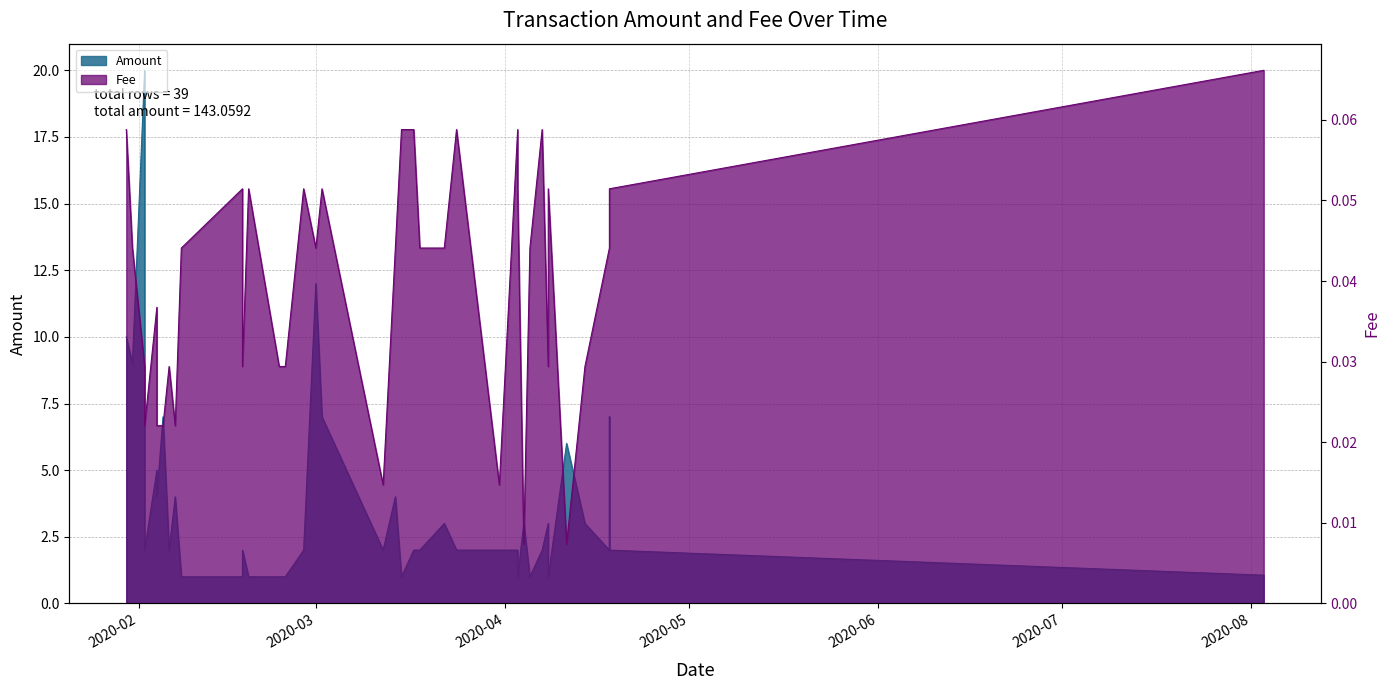

True or false: Amount and Fee intersect in this chart.

False